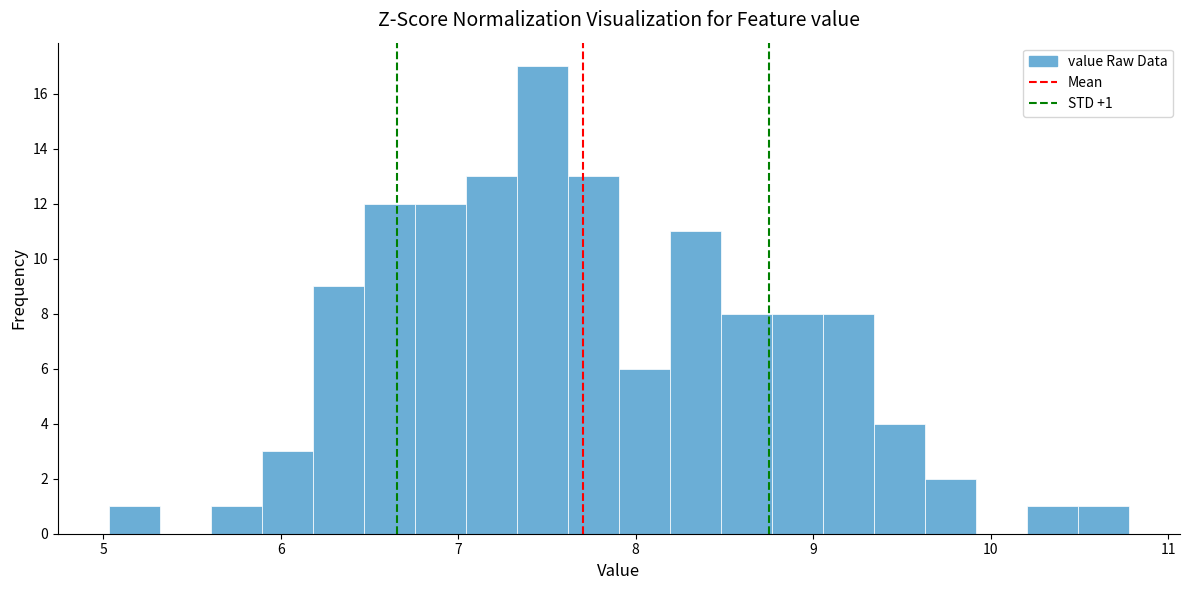

Around what value on the x-axis is the tallest bar? Give the approximate position of its centre, as read against the axis.

7.5